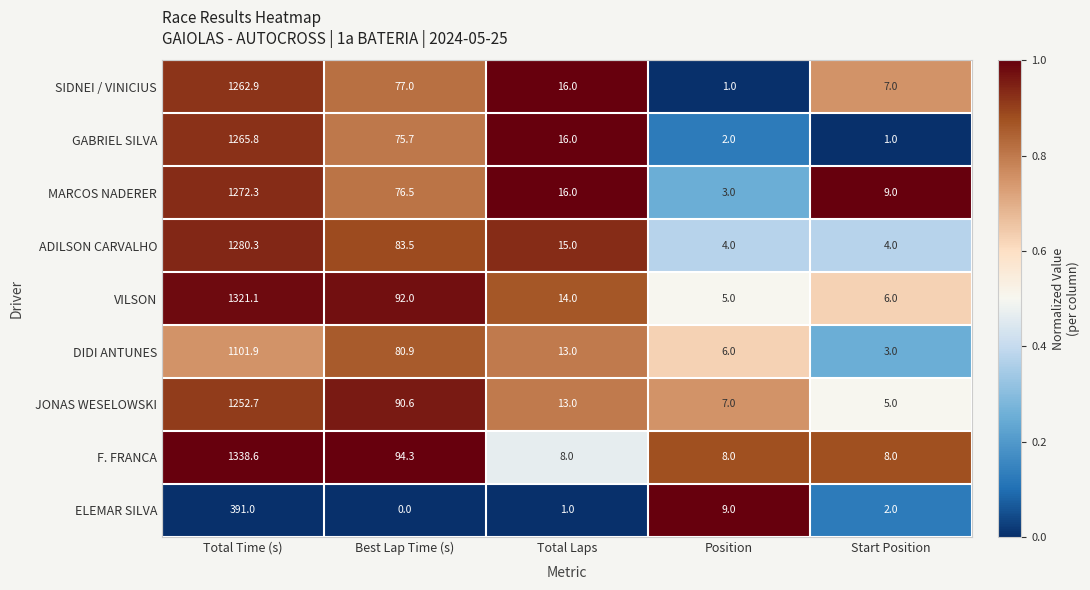

How many distinct data groups are displayed?

9